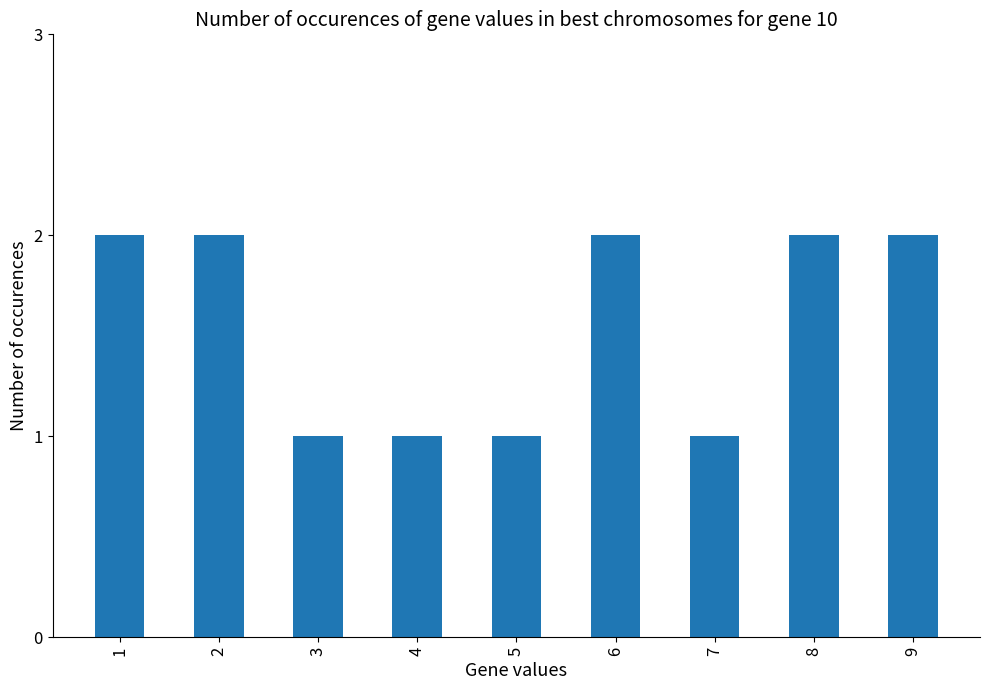

What is the value of the 3rd bar from the left?

1